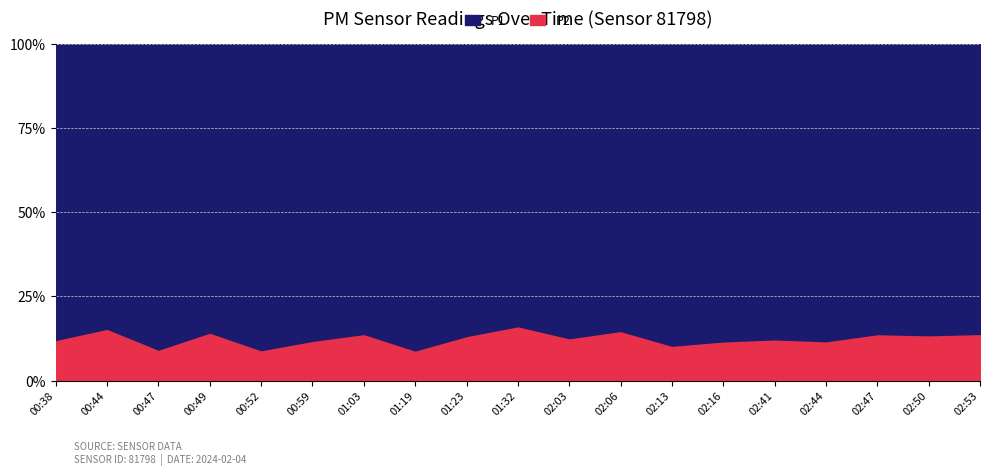

What is the total value across all series at 01:19?

100.0